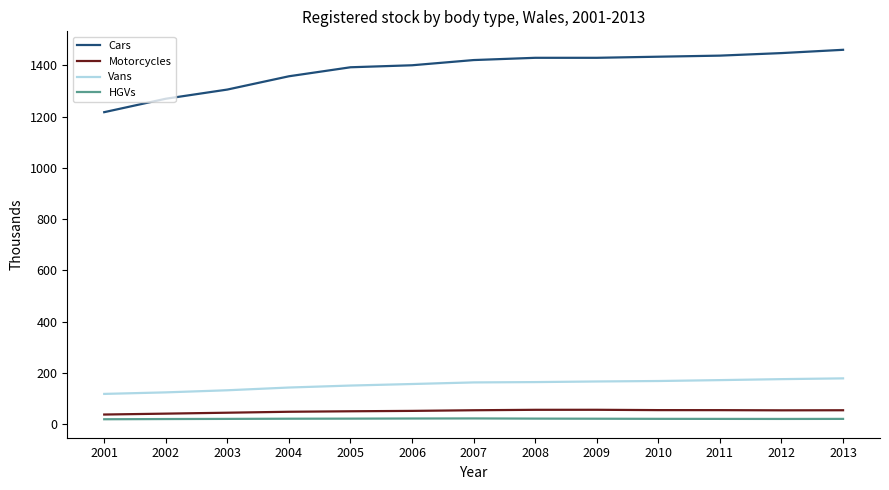

The Vans series shows 291.0 at 2009. True or false?

False